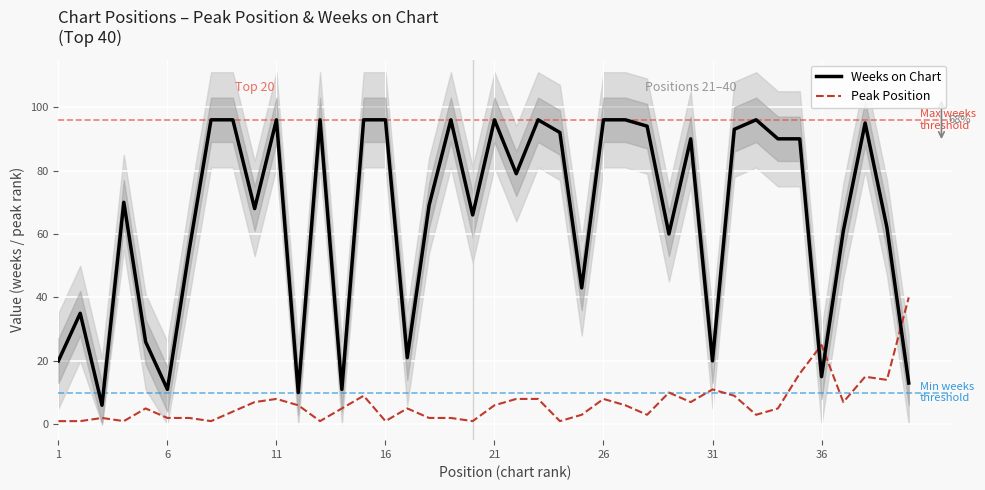

Which series ends up on top after the final intersection of Peak Position and Weeks on Chart?

Peak Position